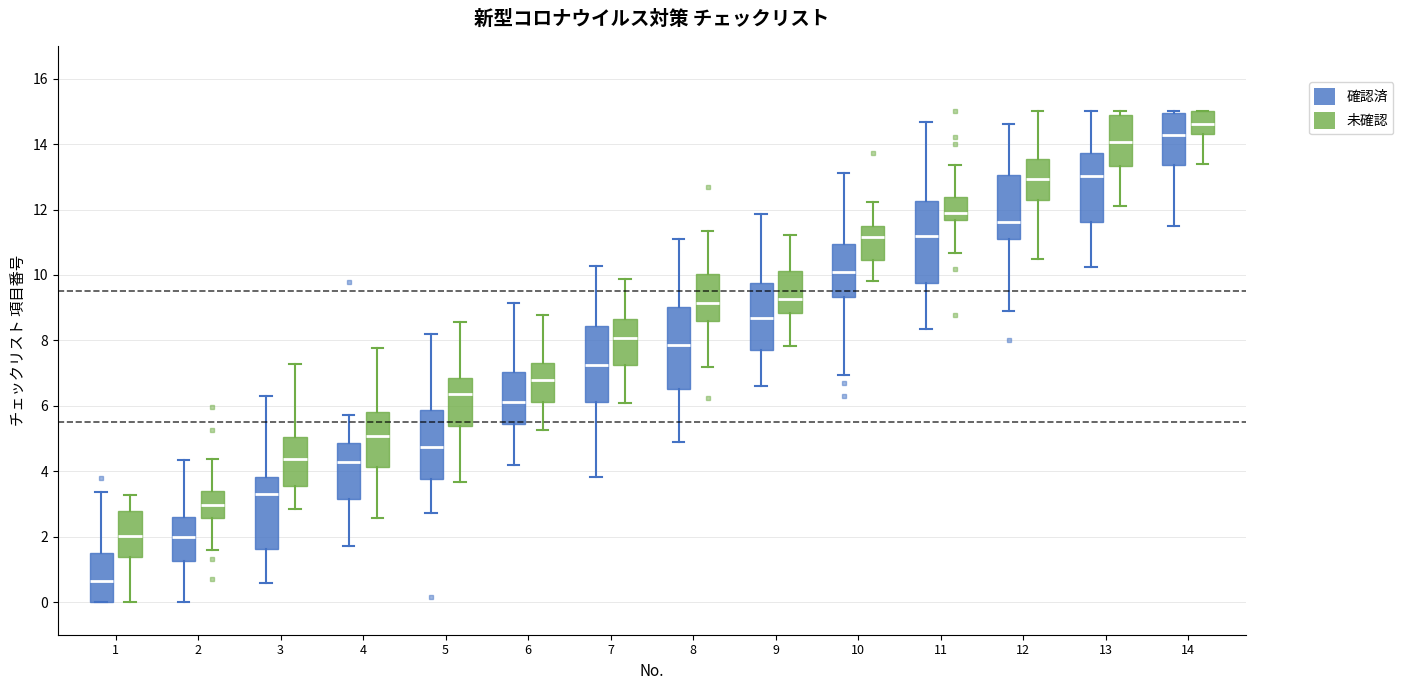

Which box has the highest median line?

14 (未確認)